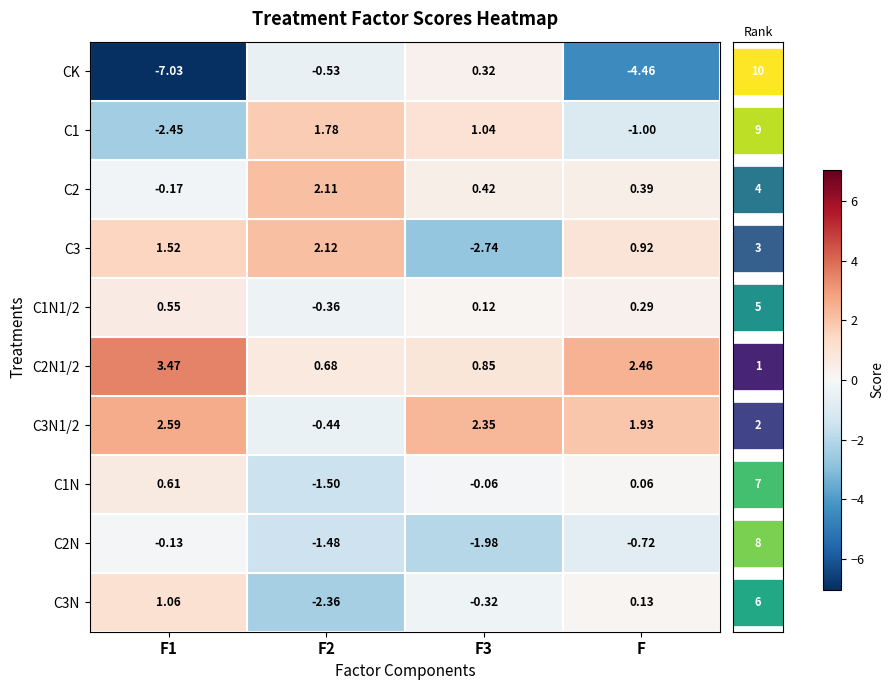

At F1, list the series in order from smallest to largest.

CK, C1, C2, C2N, C1N1/2, C1N, C3N, C3, C3N1/2, C2N1/2